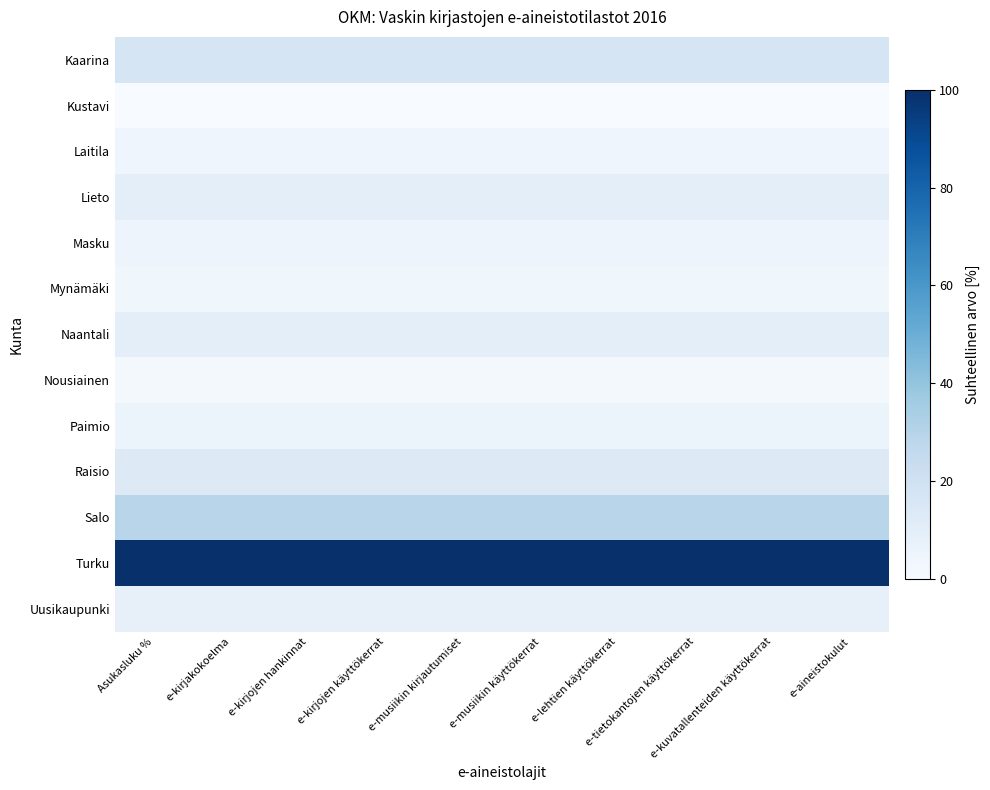

At which category is the sum across all series the highest?

e-kirjojen hankinnat